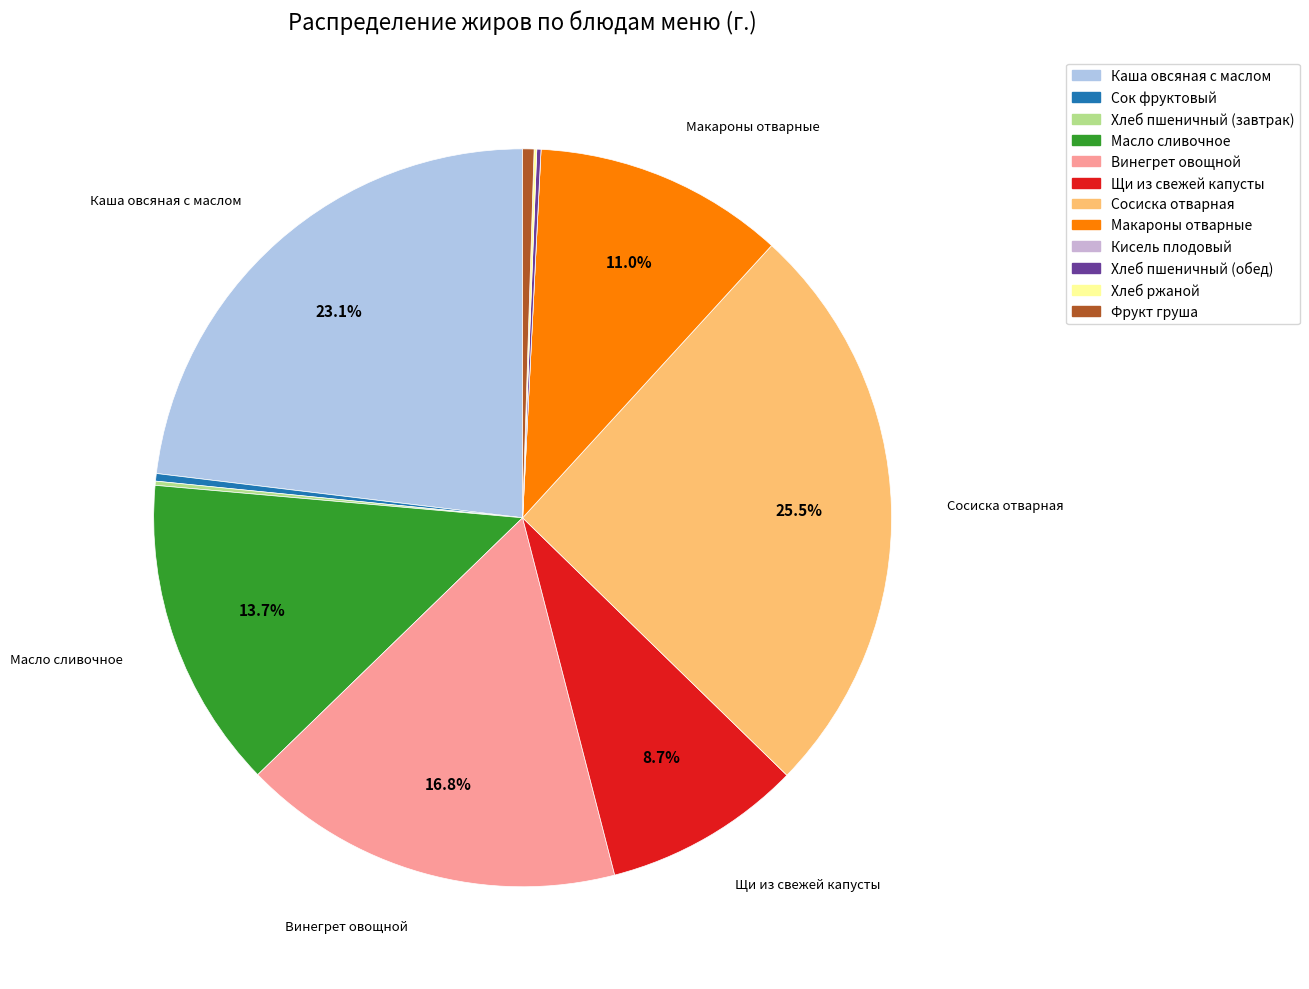

Is Щи из свежей капусты the majority of the pie?

No